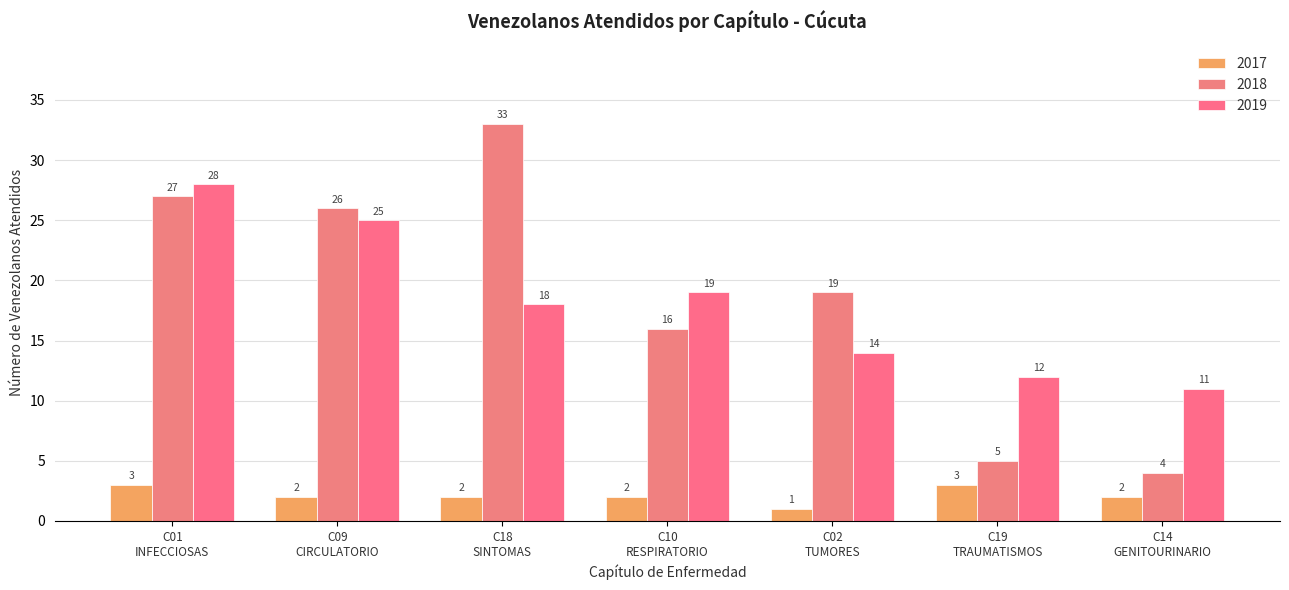

At how many categories does at least one series exceed 26?

2